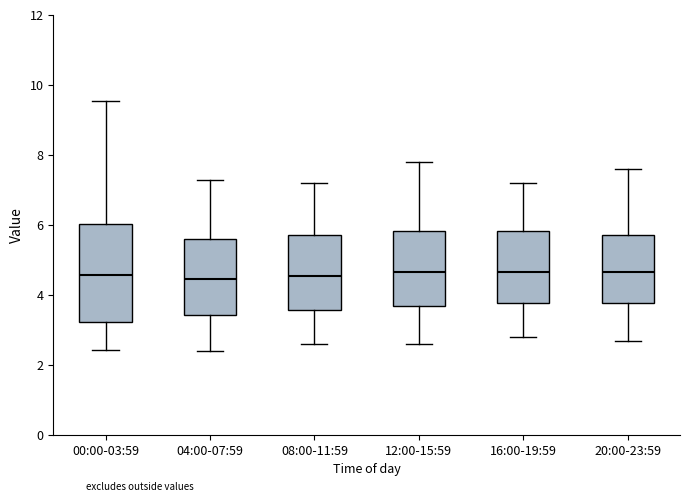

Comparing the boxes themselves (not the whiskers), which one is the tallest?

00:00-03:59